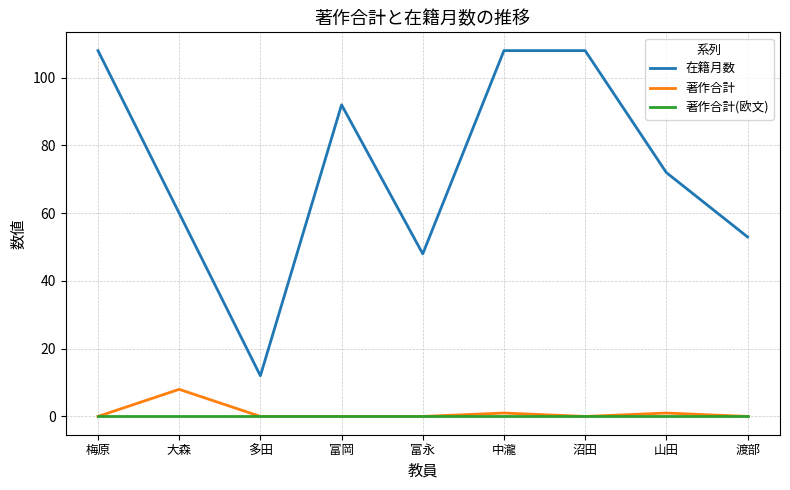

Rank the series by their maximum value, from highest to lowest.

在籍月数, 著作合計, 著作合計(欧文)